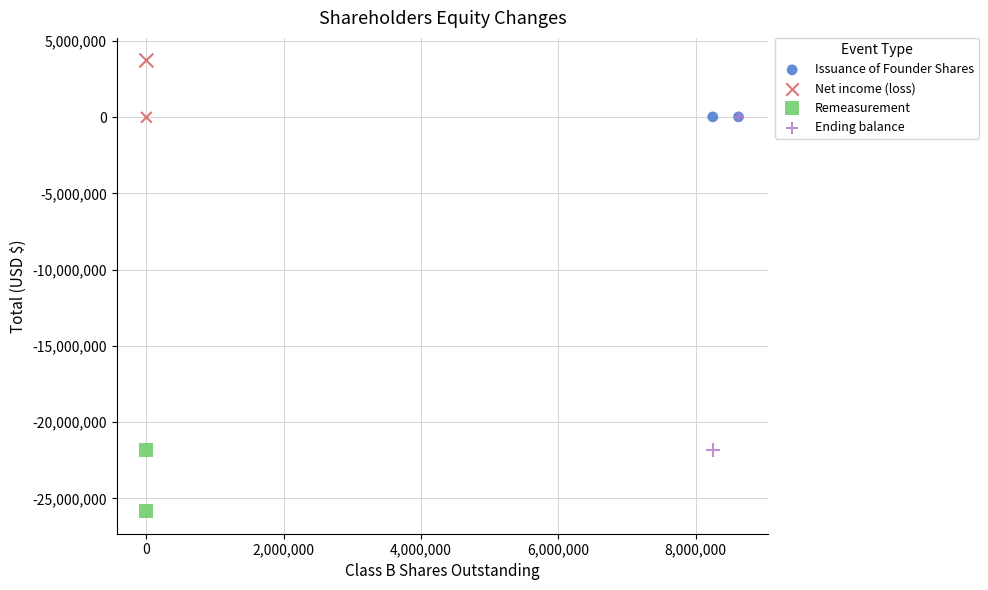

Which series reaches the maximum Y coordinate?

Net income (loss)